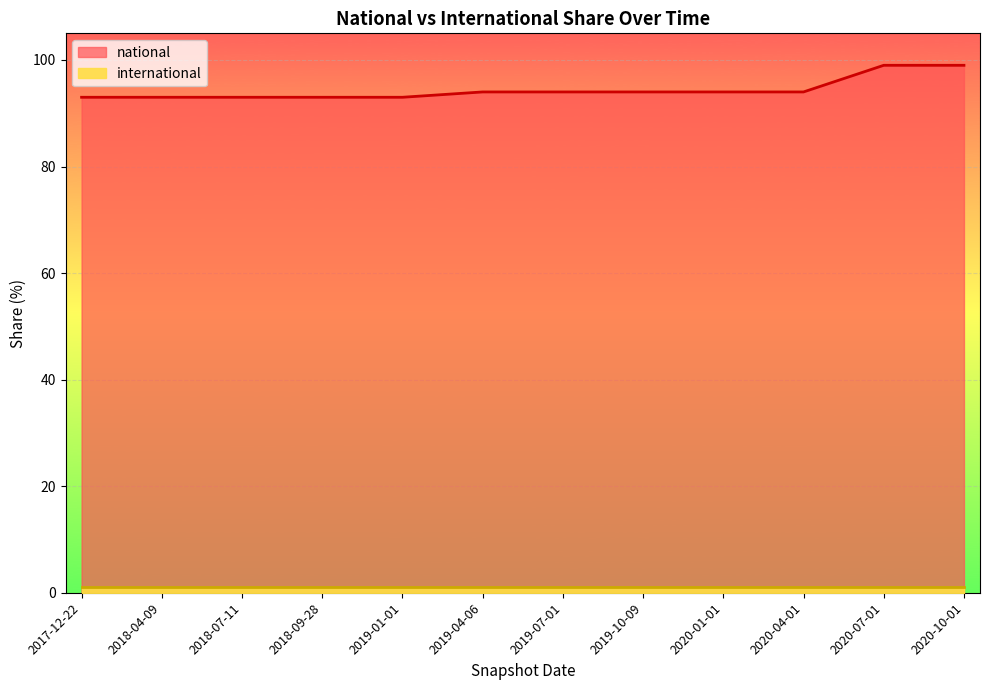

What is the smallest value displayed?

1